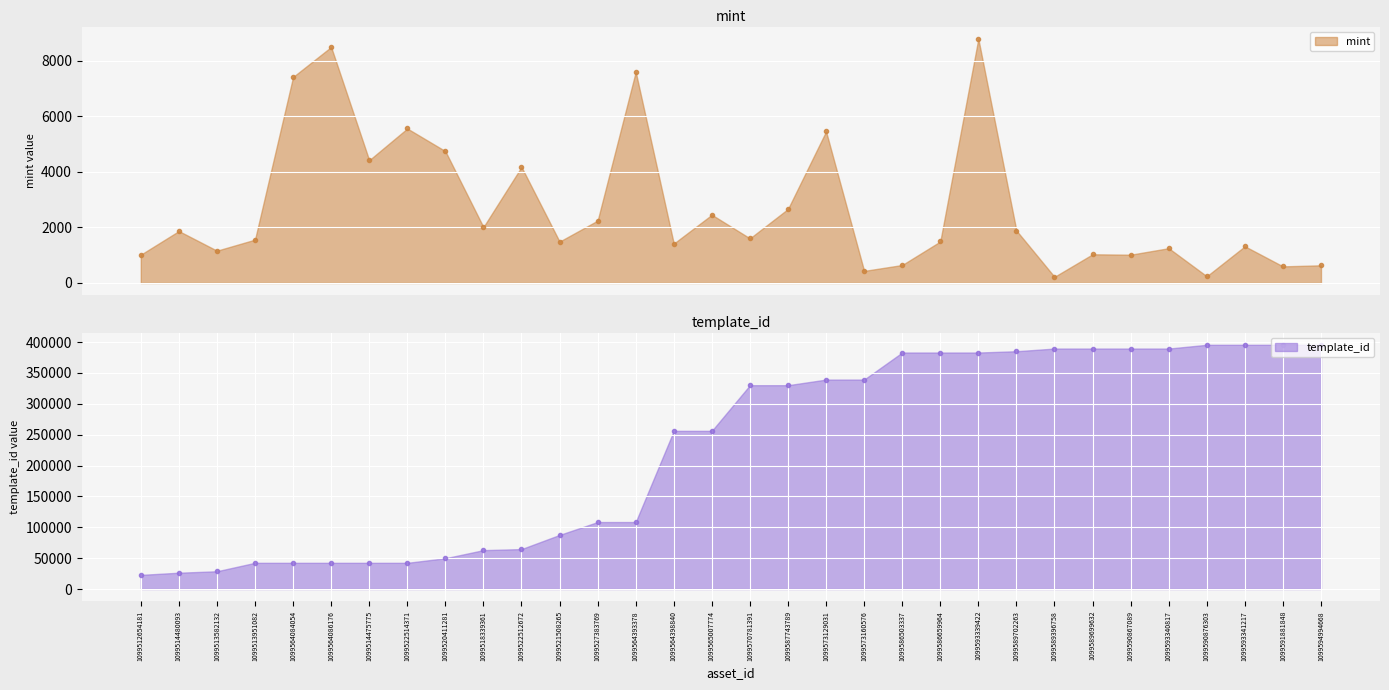

True or false: template_id and mint intersect in this chart.

False